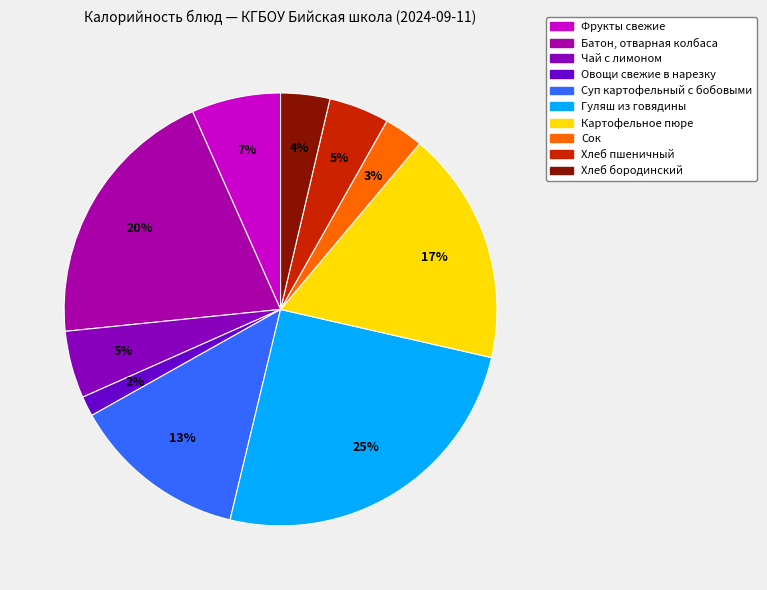

To the nearest percent, what is the average slice percentage?

10%